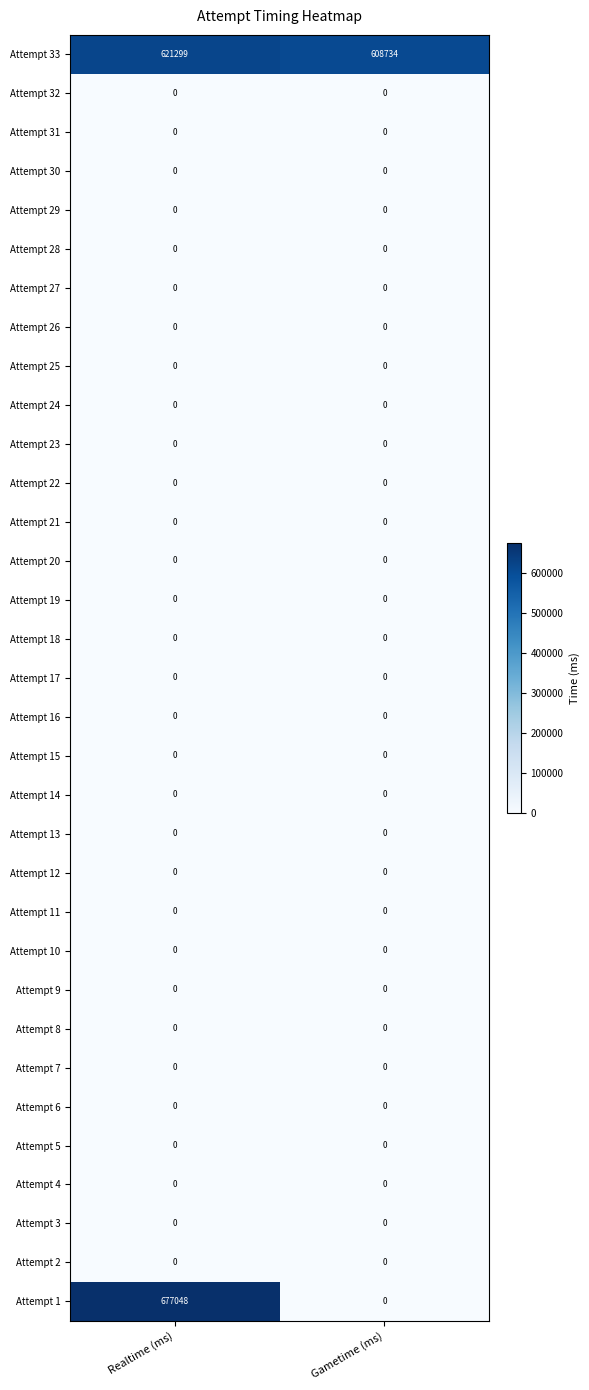

Between Realtime (ms) and Gametime (ms), which series saw the biggest shift?

Attempt 1